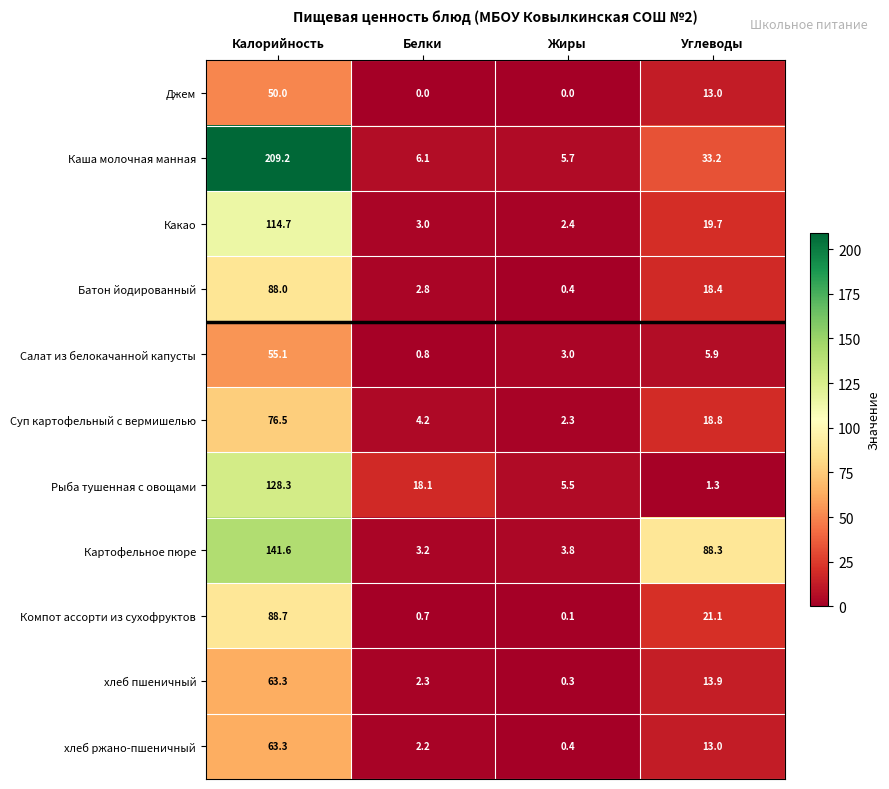

List the labels in order of Суп картофельный с вермишелью value, smallest first.

Жиры, Белки, Углеводы, Калорийность